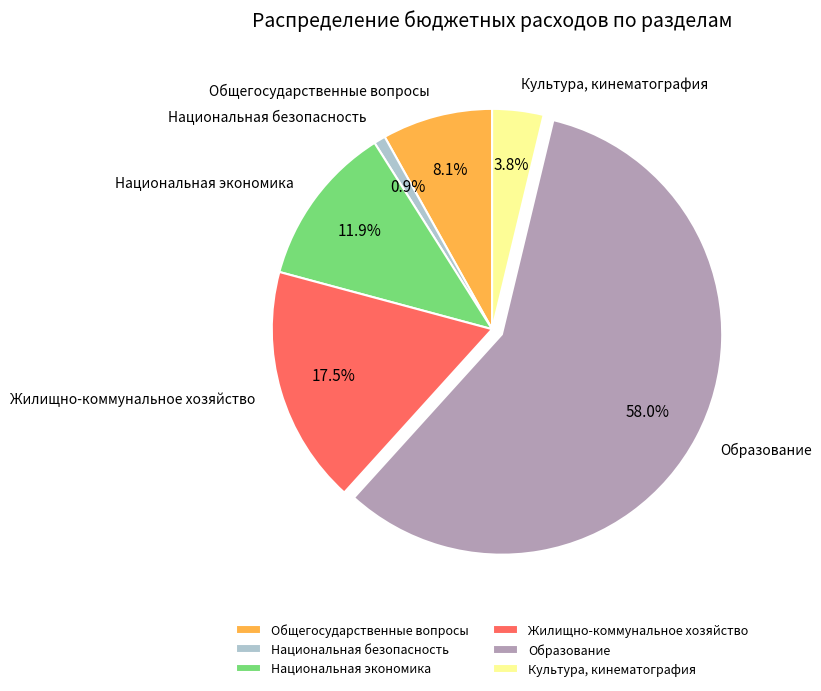

How many segments does this pie chart have?

6